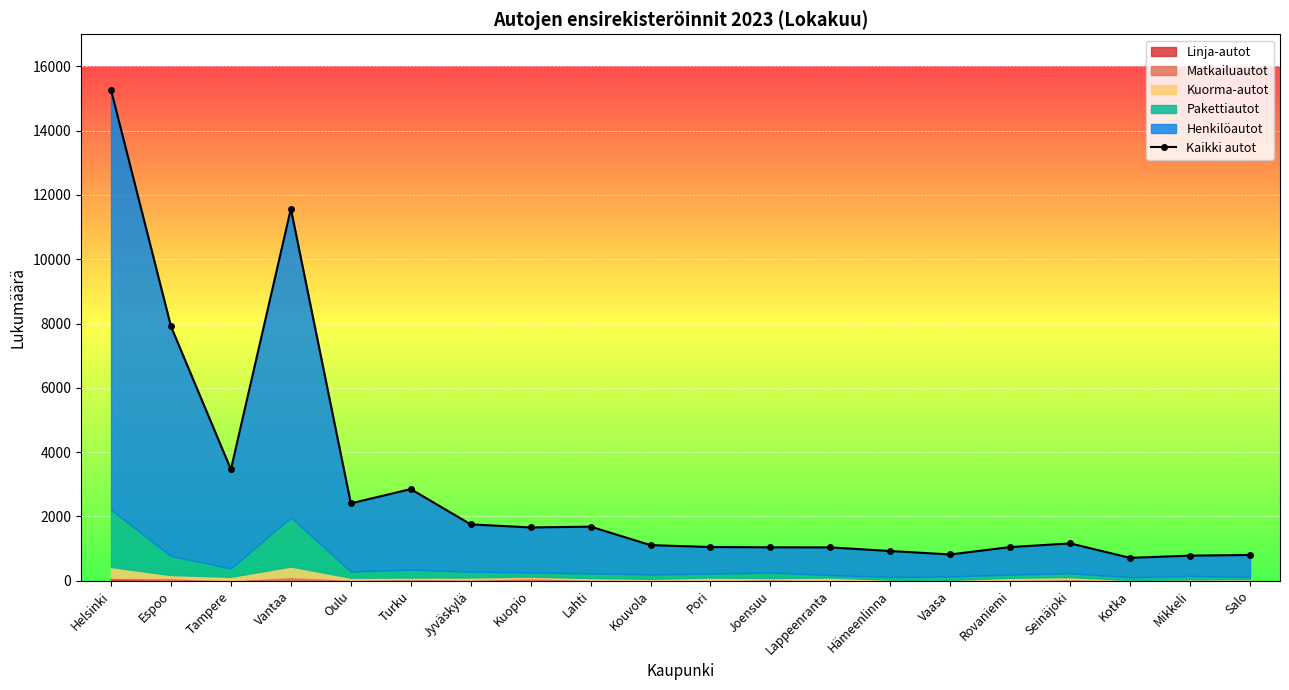

At which label does the data first exceed 1158?

Helsinki